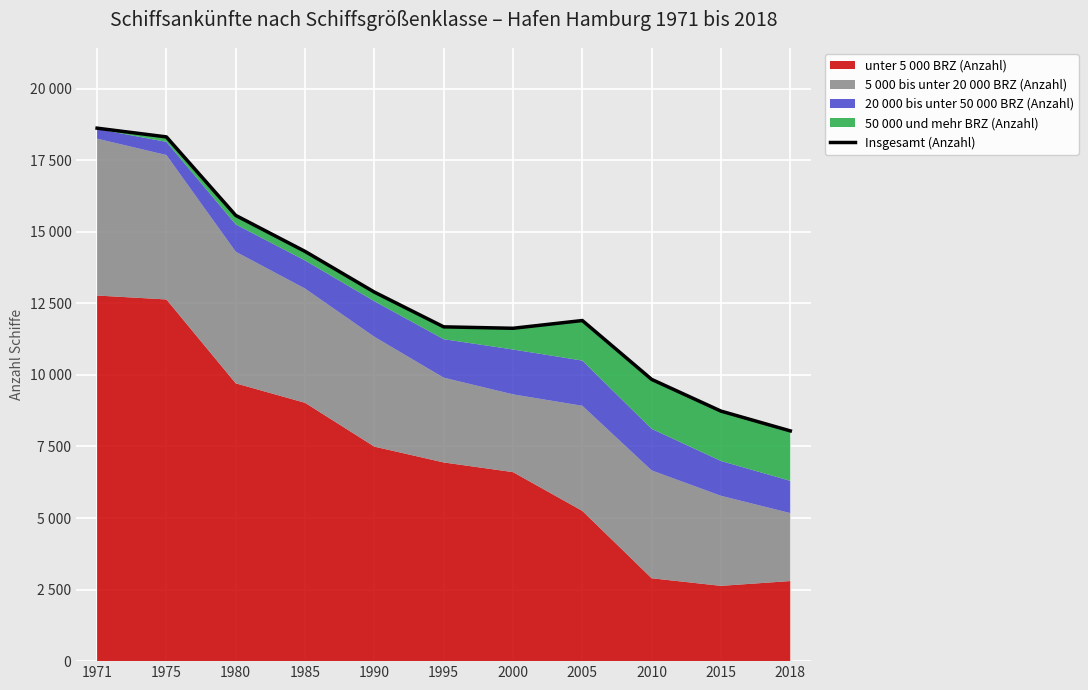

Which has a higher value, 1985 or 1990?

1985